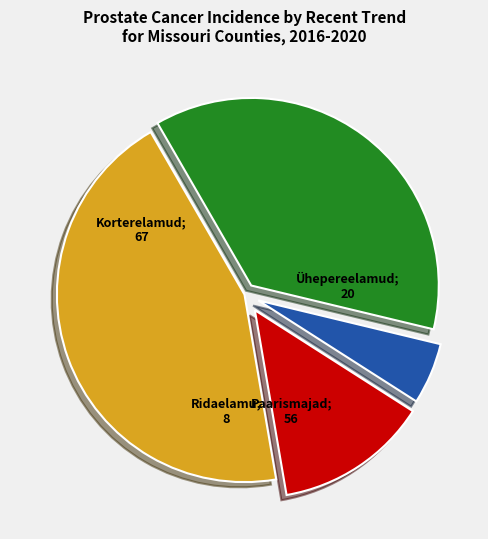

Is there any slice that represents more than half of the pie?

No